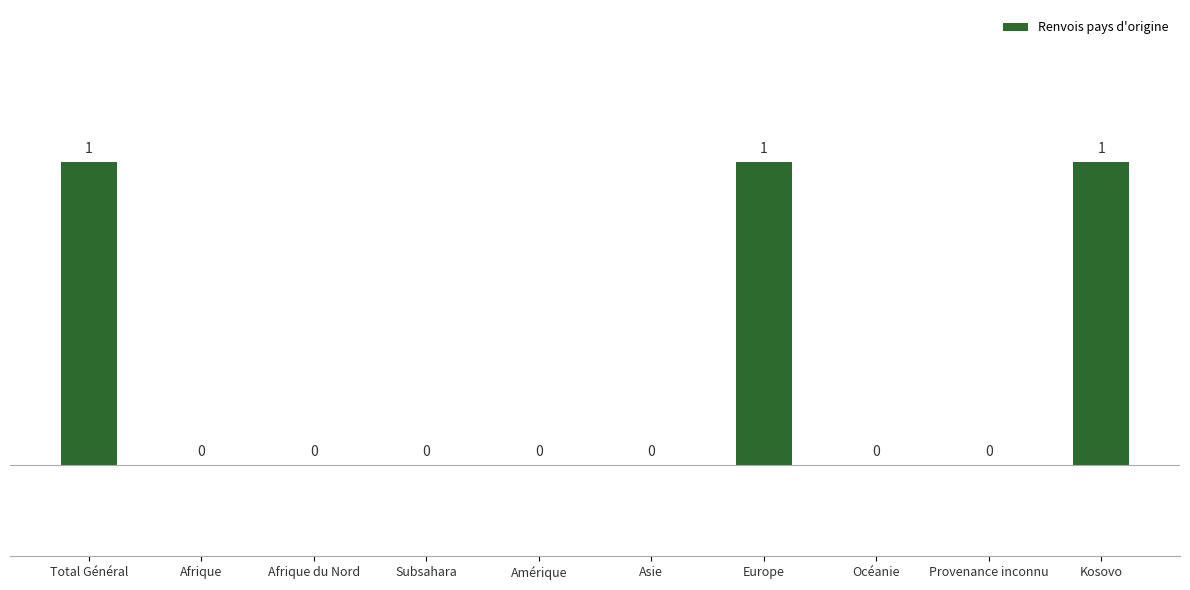

The chart shows a value of 1 at Amérique. True or false?

False